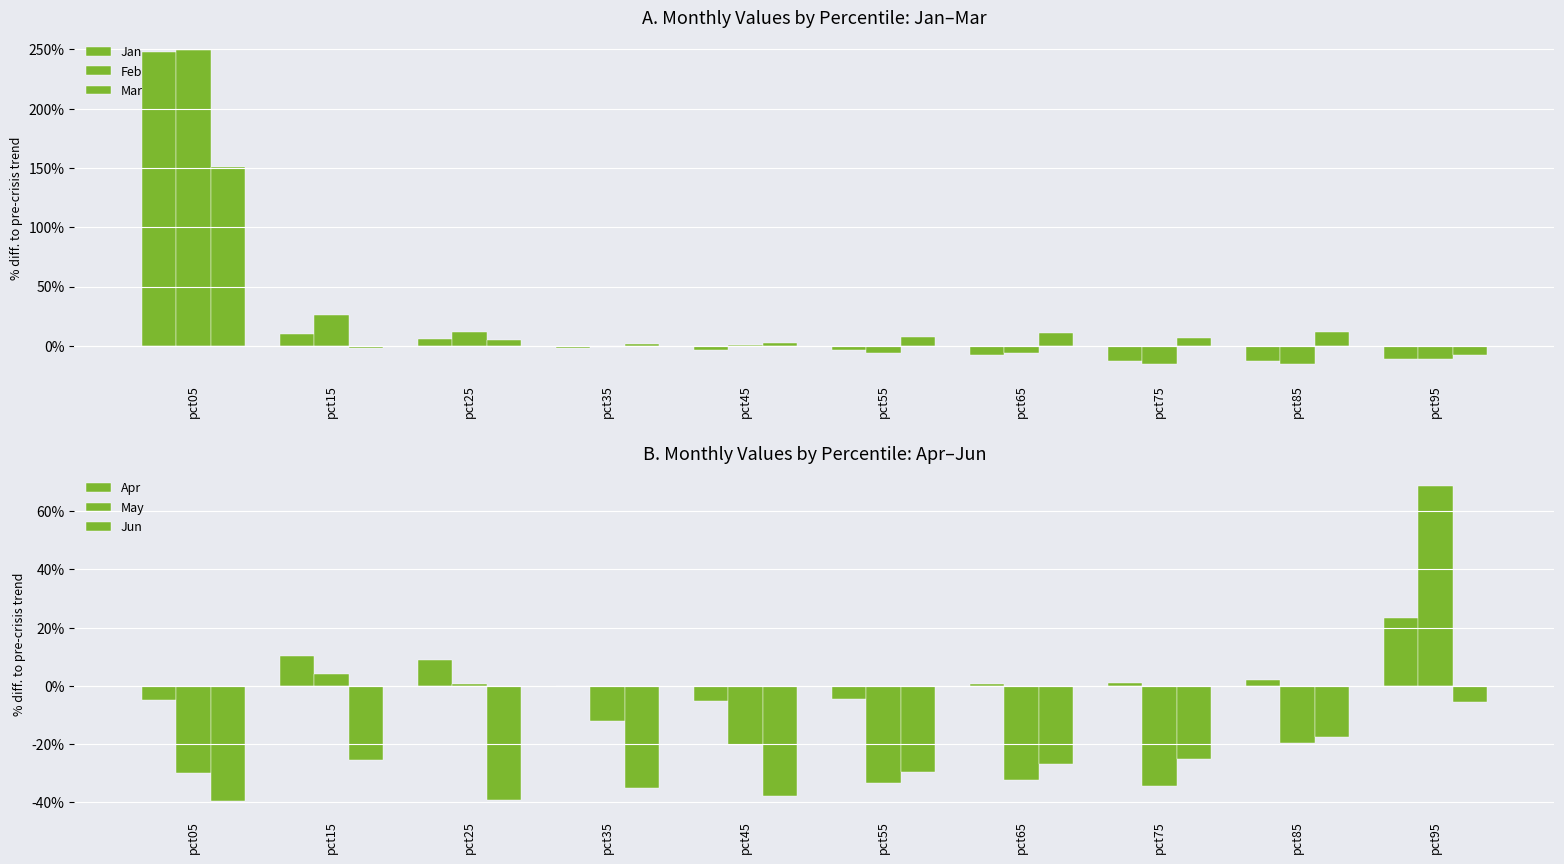

At how many categories does at least one series exceed 2?

1